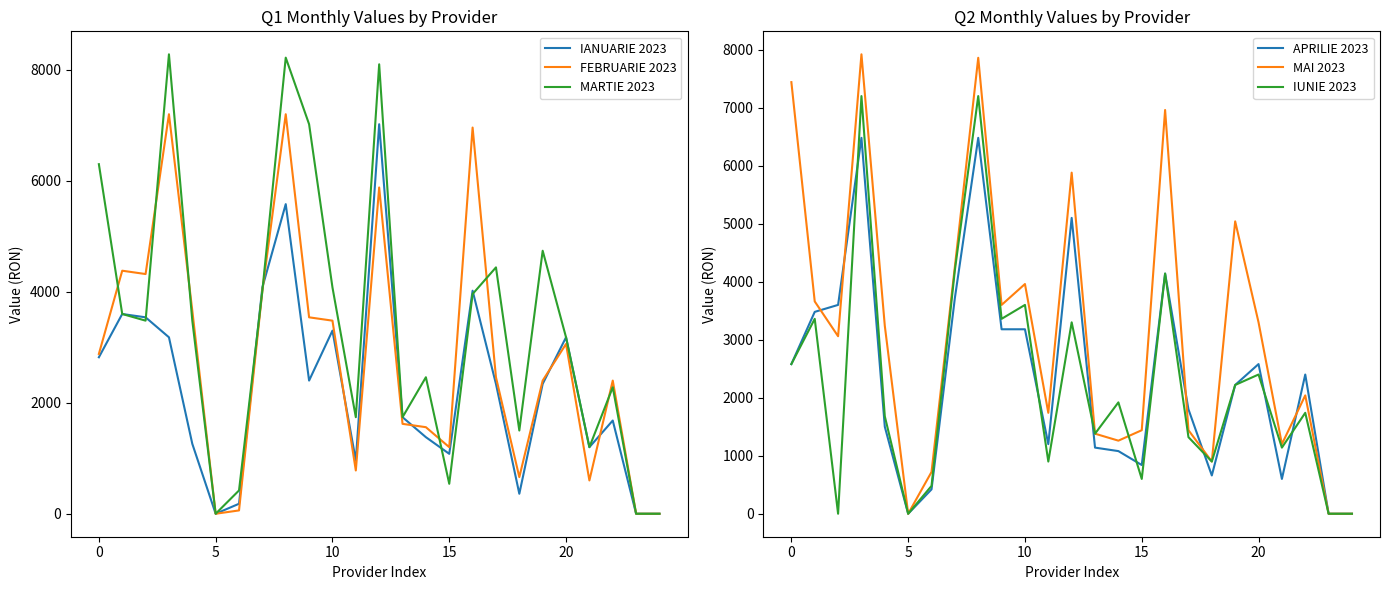

What is the maximum value for IANUARIE 2023?

7020